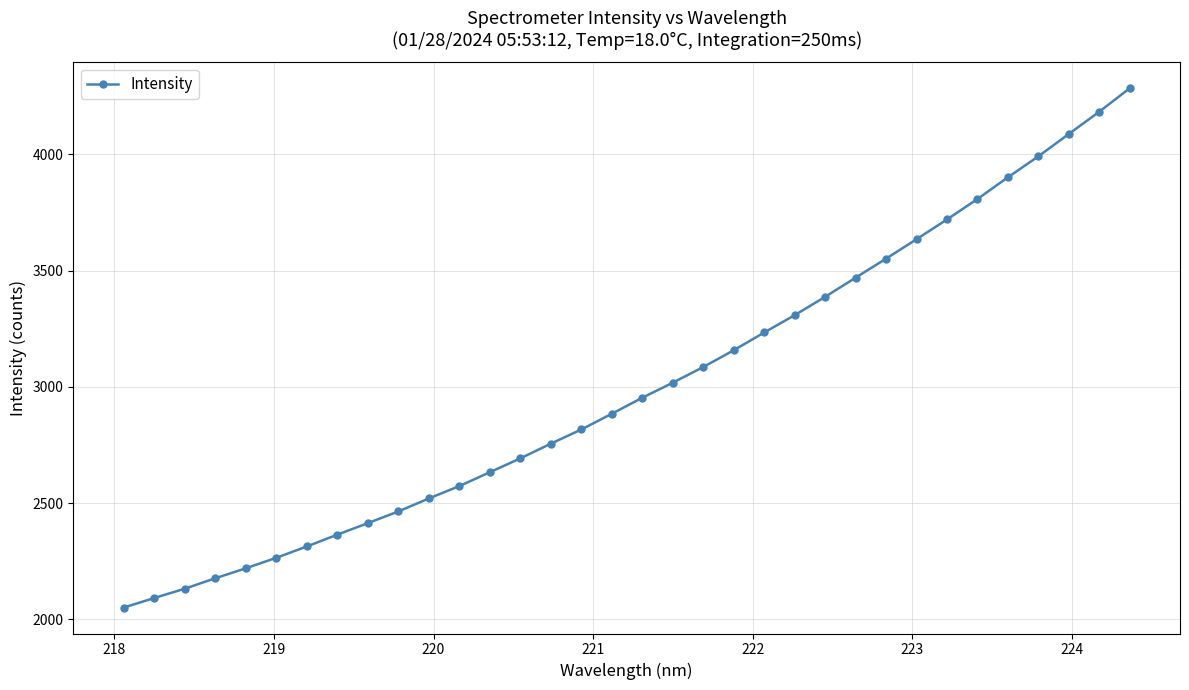

What is the maximum value shown in the chart?

4284.6